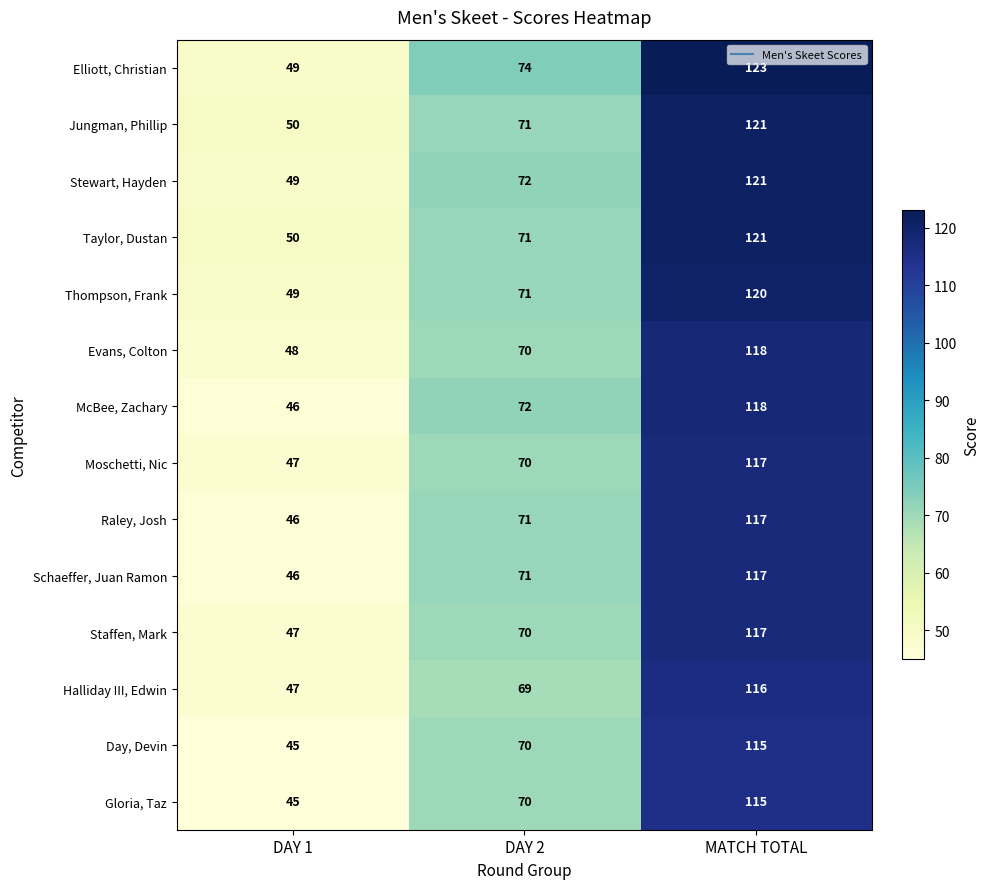

What is the total value across all series at MATCH TOTAL?

1656